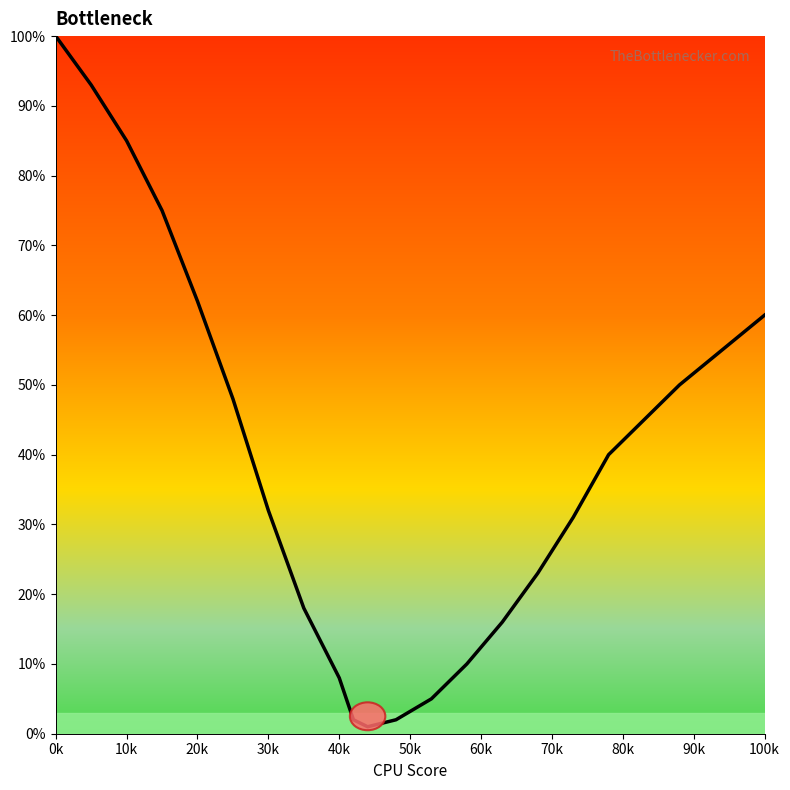

How many interior local valleys (lower than both neighbors) does the data have?

1